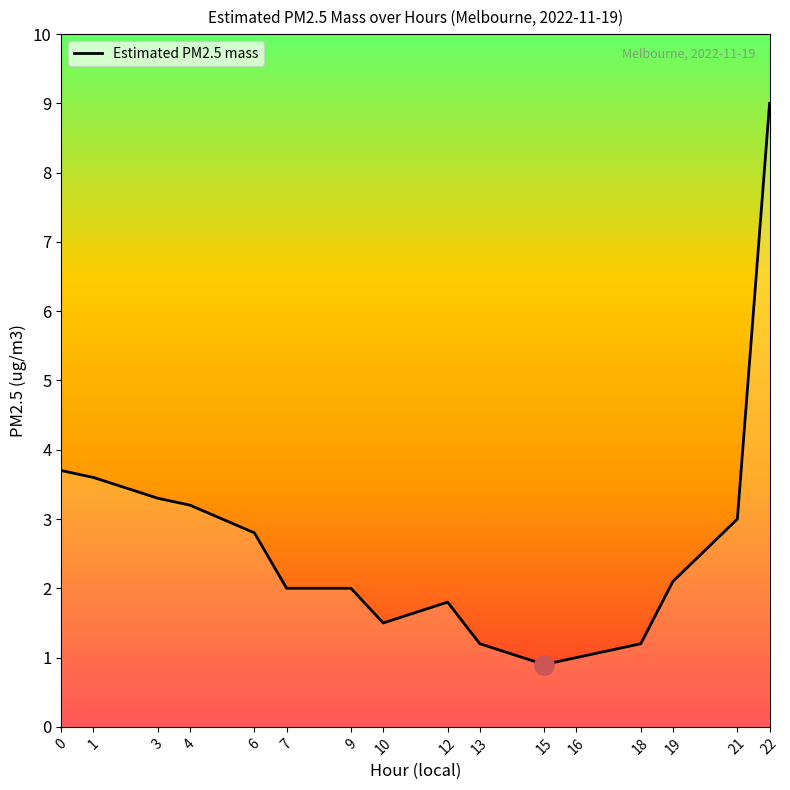

What is the difference between the values at 12 and 19?

0.3